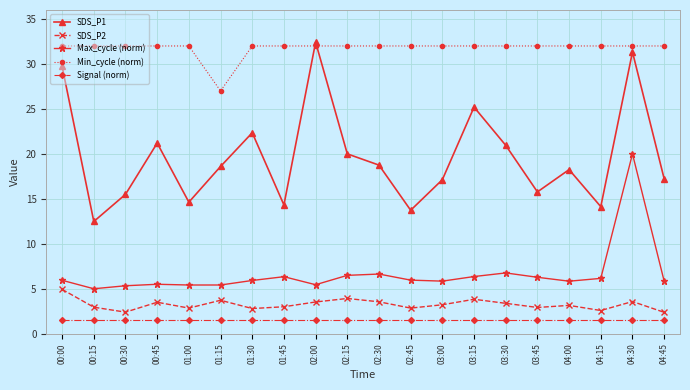

What position from the right is 02:15?

11